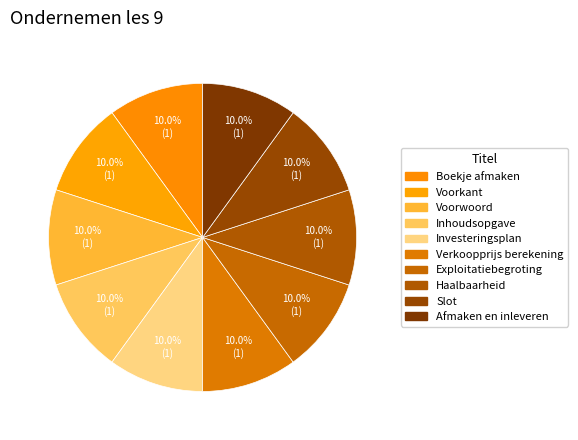

Count the number of slices in the pie.

10